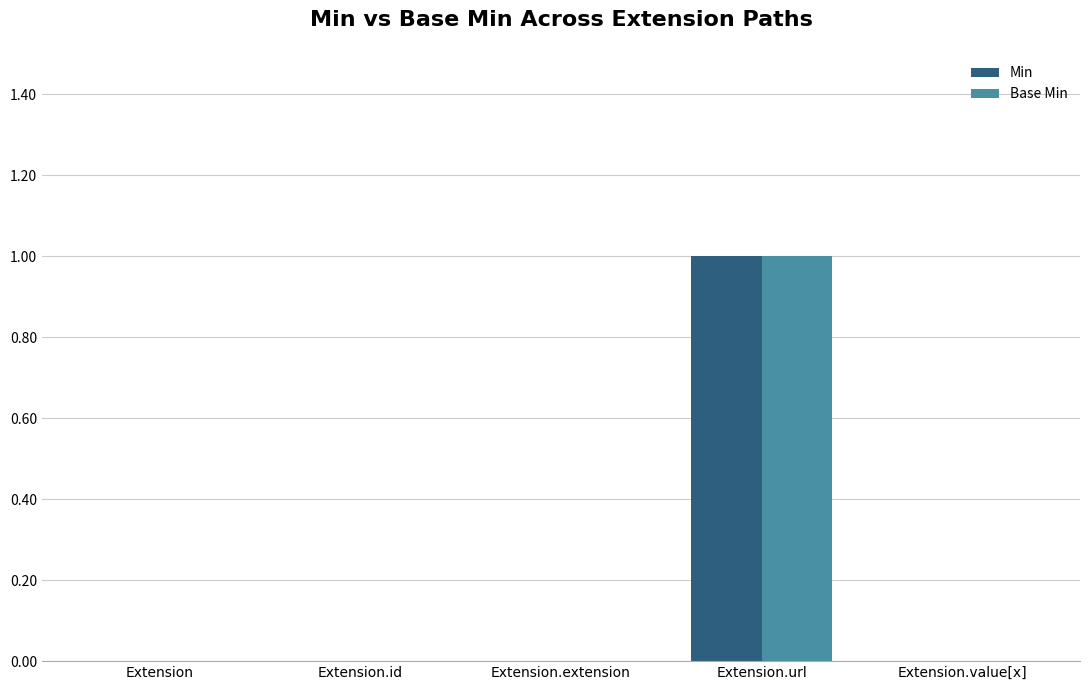

What is the sum of all Min values?

1